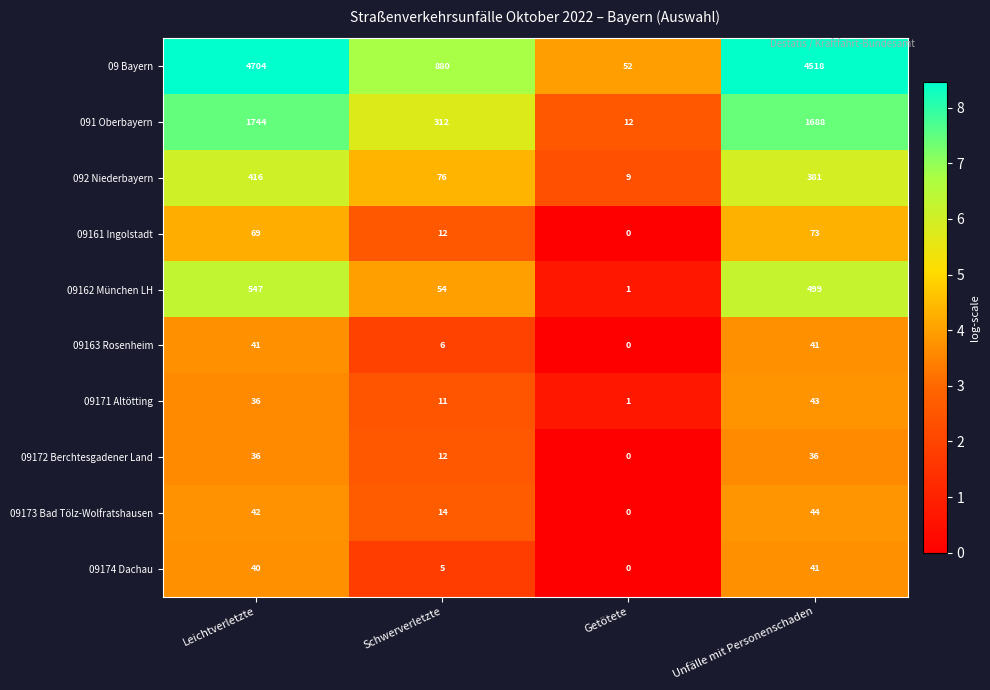

What is the difference between the highest and lowest values at Unfälle mit Personenschaden?

4482